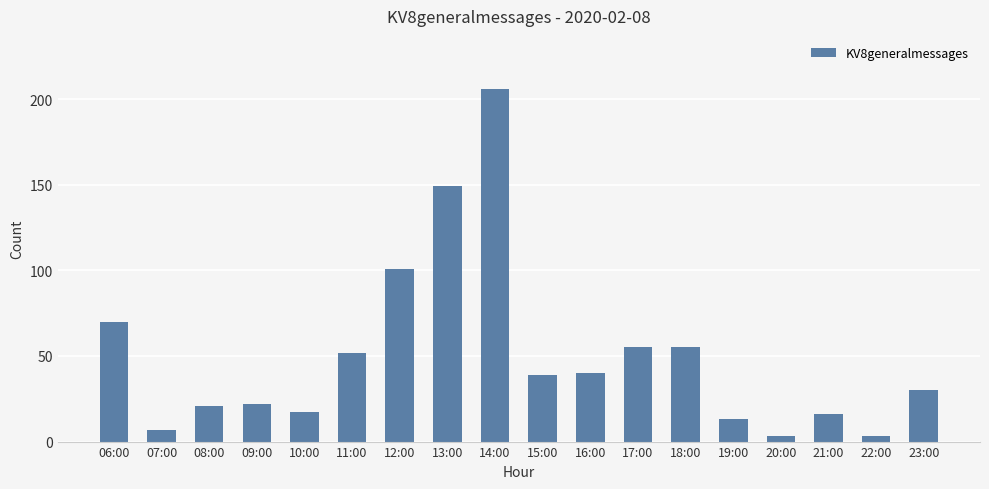

Which label corresponds to the largest value in the chart?

14:00